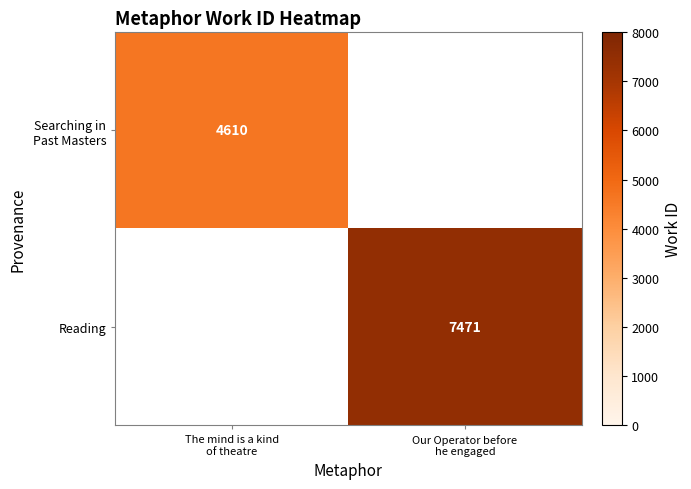

What is the lowest value of the Searching in Past Masters series?

4610.0